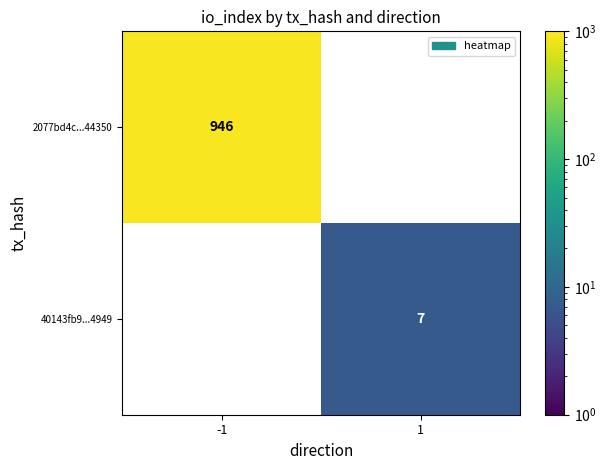

True or false: 40143fb9...4949 has a value of 7 at 1.

True